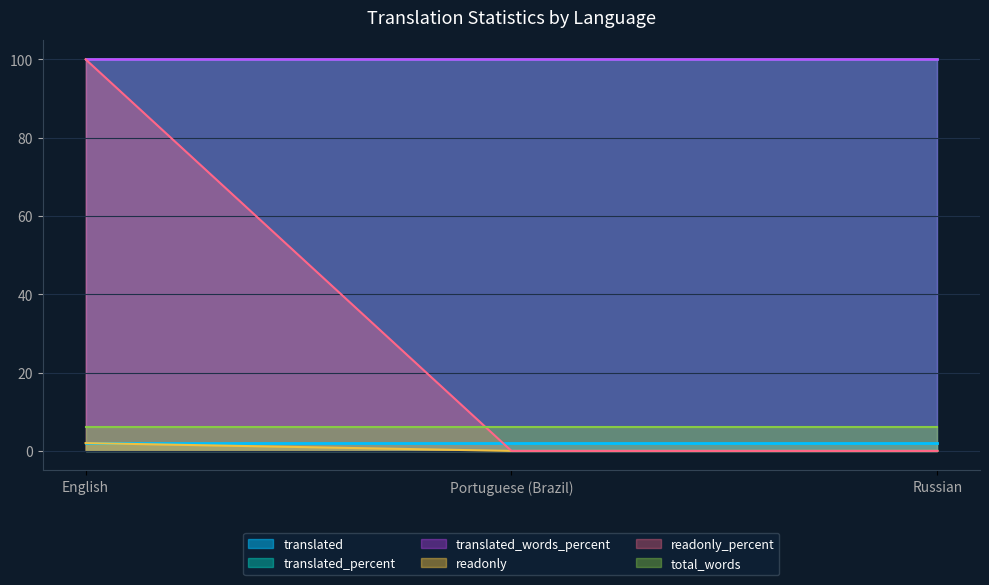

True or false: translated_words_percent has a value of 176 at English.

False